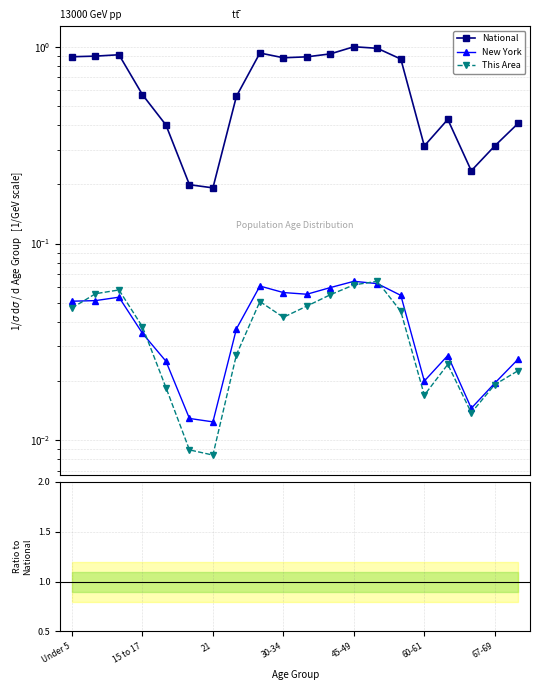

What is the sum of the This Area values at 7 and 21?

0.1